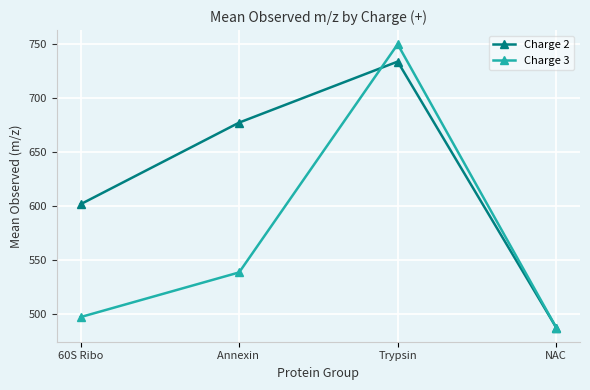

Rank the series at Trypsin from highest to lowest value.

Charge 3, Charge 2